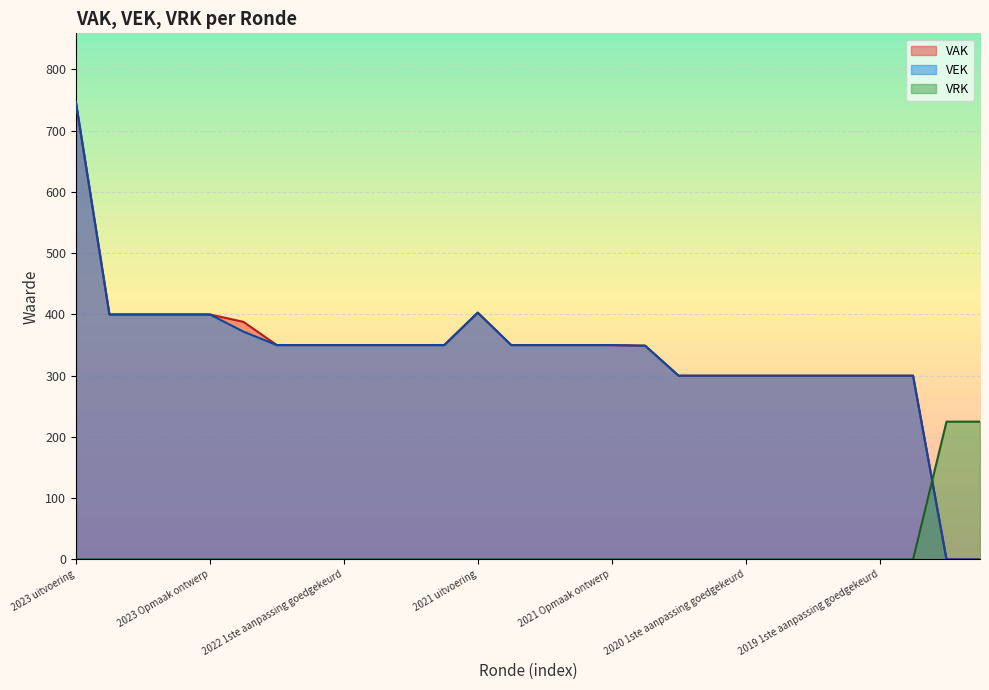

The value of VAK at 2021 Opmaak ontwerp is 511. True or false?

False